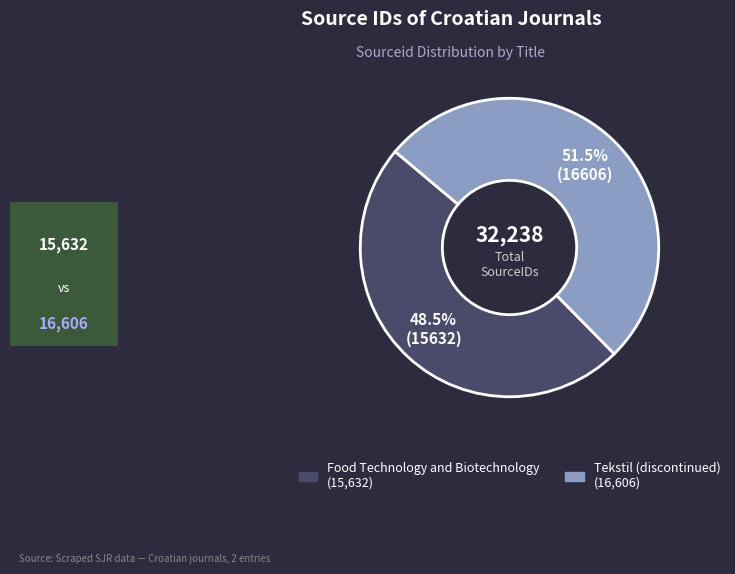

The Tekstil (discontinued) slice represents 64% of the pie. True or false?

False